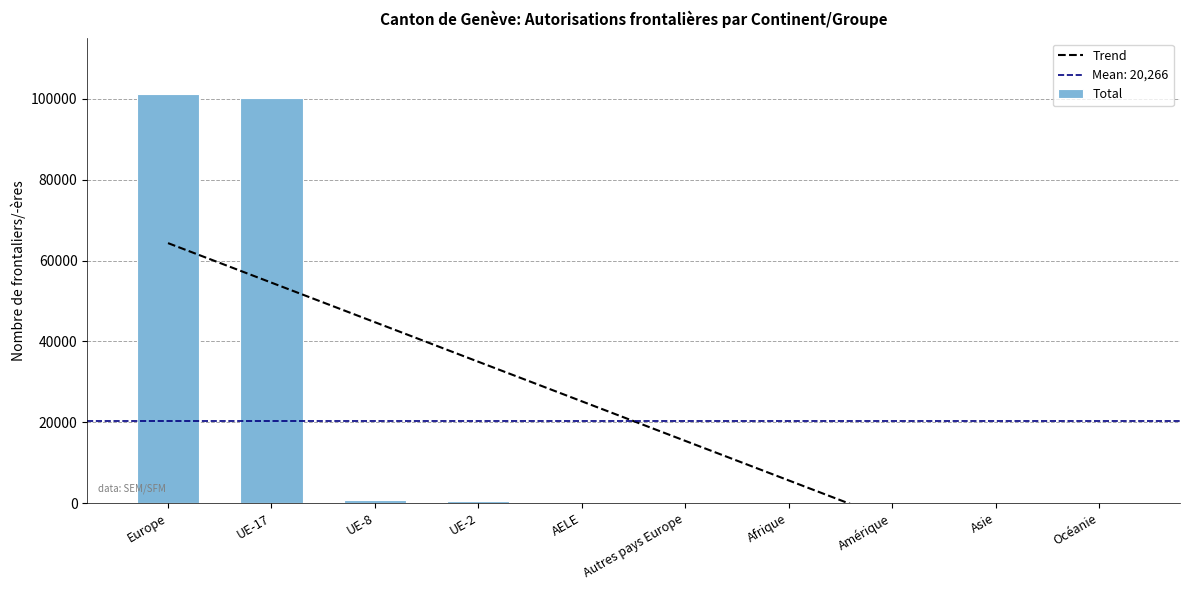

What is the greatest value displayed?

101248.0